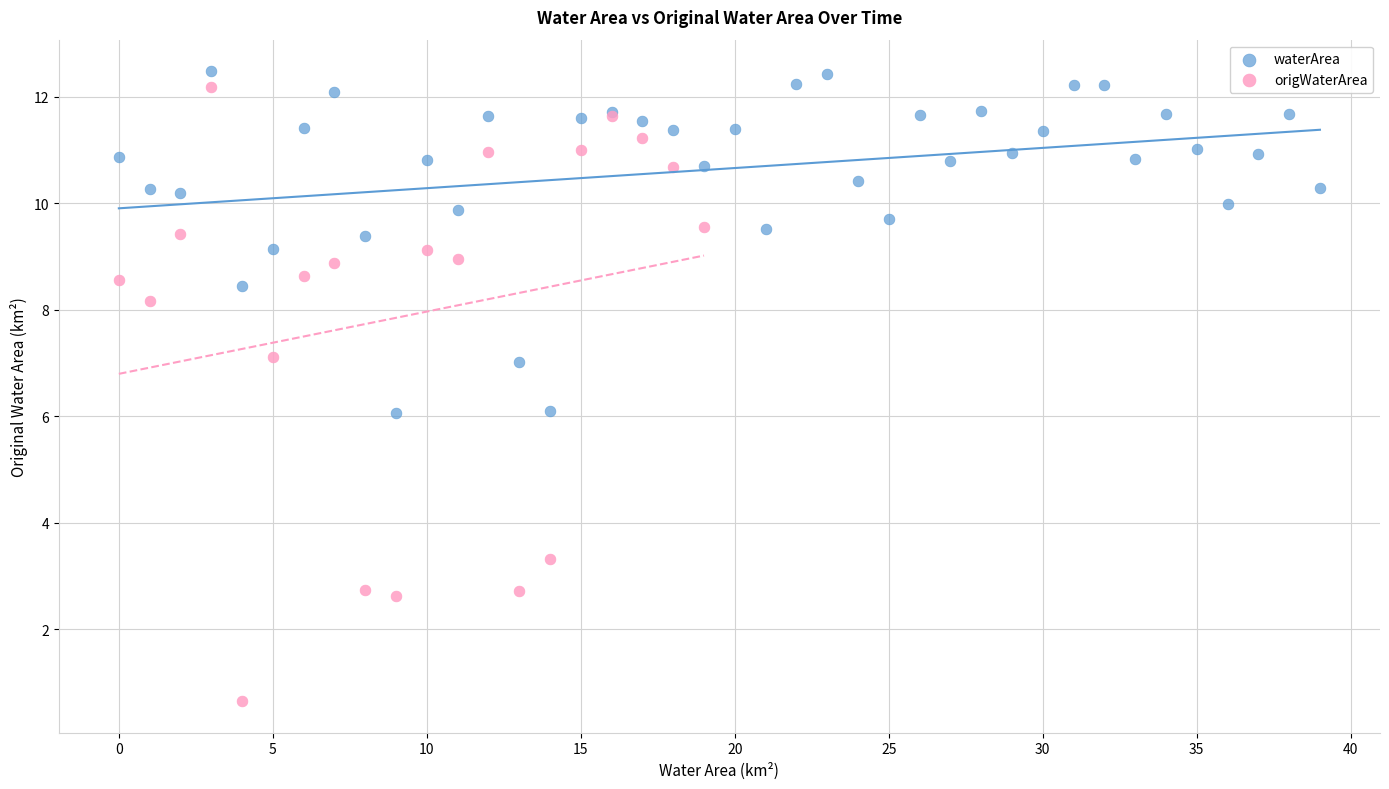

Which series contains the lowest Y value?

origWaterArea